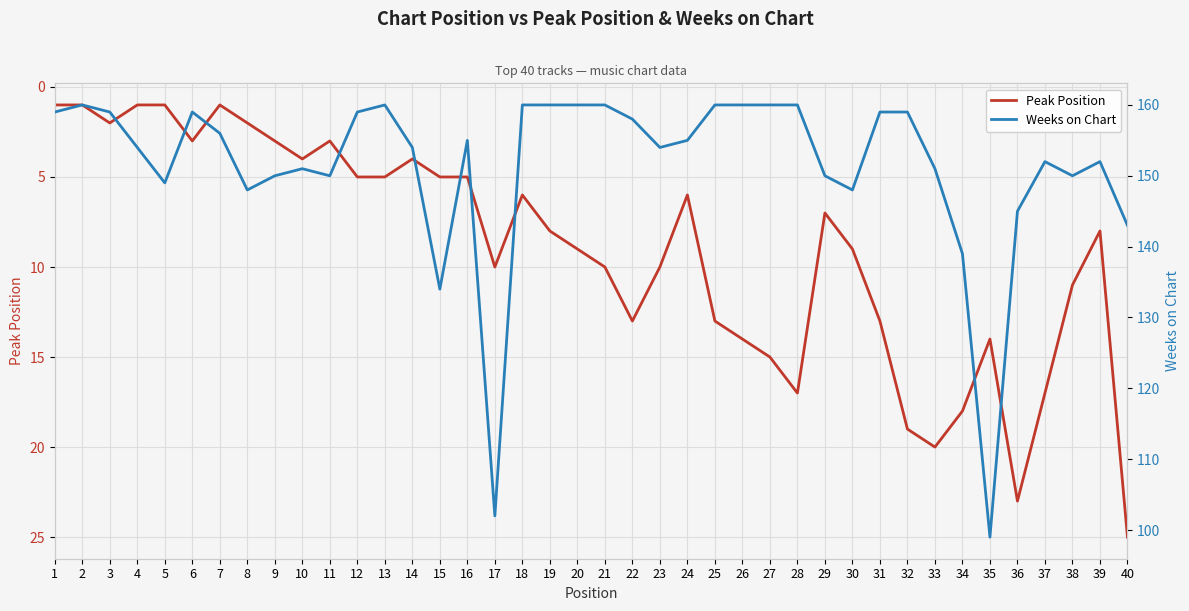

What is the difference between the highest and lowest values at 10?

147